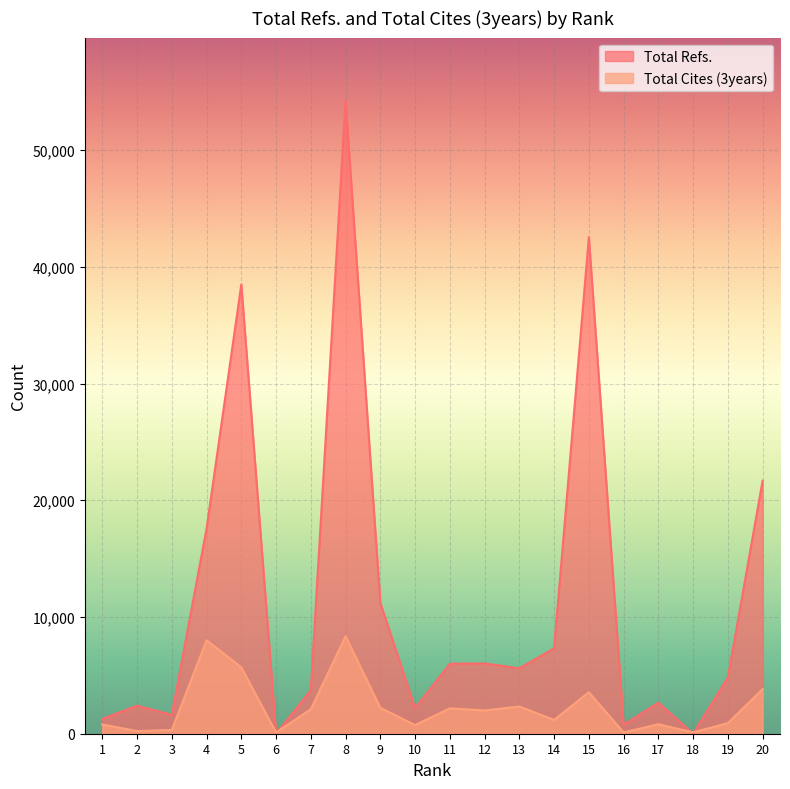

Reading left to right, extract all data points from this chart.

Total Refs.: 1267	2403	1615	17560	38487	0	3727	54217	11209	2189	5996	6022	5608	7317	42535	762	2662	0	4821	21679
Total Cites (3years): 794	226	322	8009	5684	103	2099	8353	2220	740	2172	1991	2332	1184	3556	105	814	119	909	3820